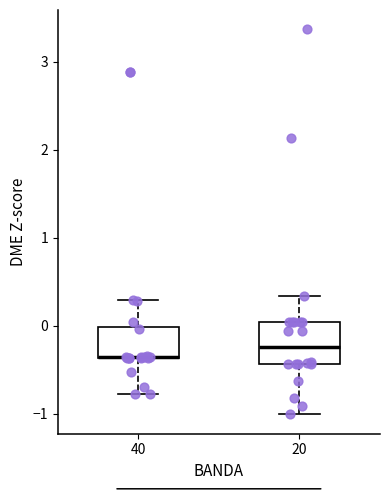

Reading left to right, transcribe this box plot: for each box, give where its median line is, the range the box spans, and where its two whiskers end, as read against the y-axis. The values are not printed on the chart, so give them approximately, as read against the axis.

40: median -0.4 (drawn on the box's lower edge), box -0.4 to 0.0, whiskers -0.8 to 0.3
20: median -0.2, box -0.4 to 0.0, whiskers -1.0 to 0.3